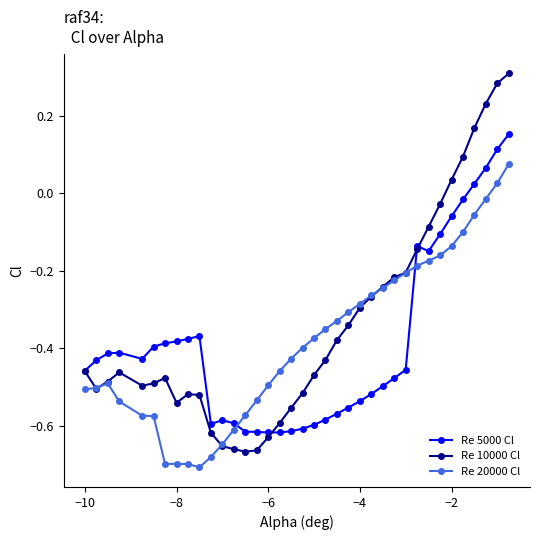

At how many categories does at least one series exceed 0?

6